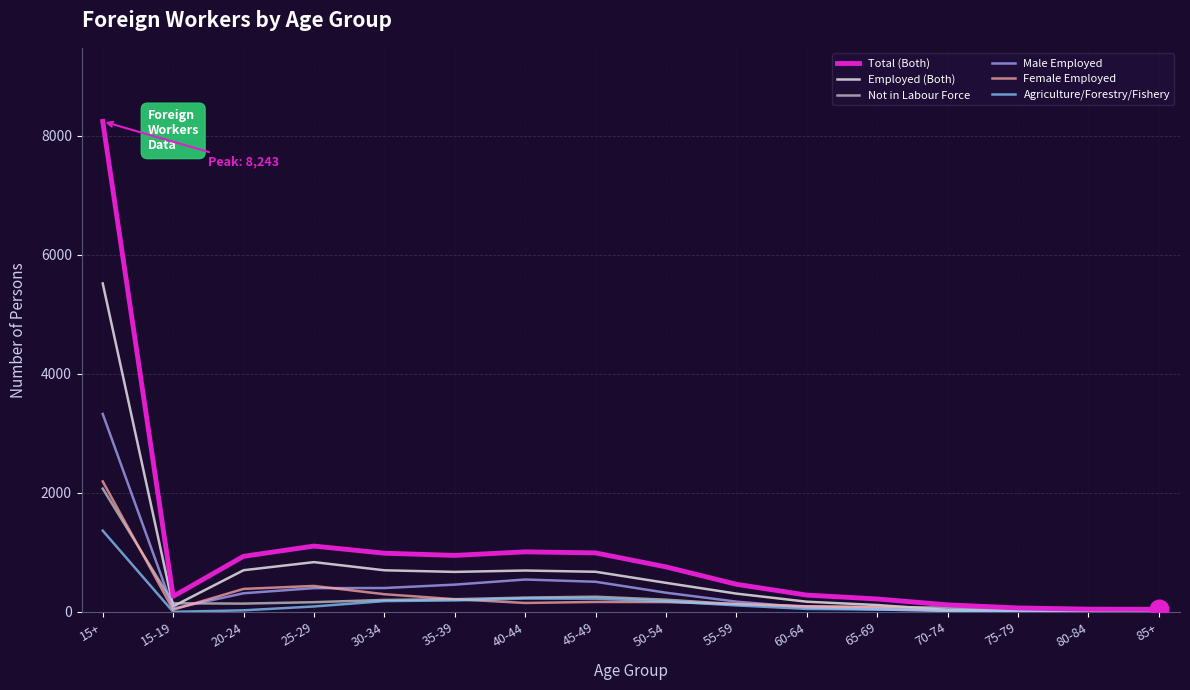

Which series has the widest spread of values?

Total (Both)